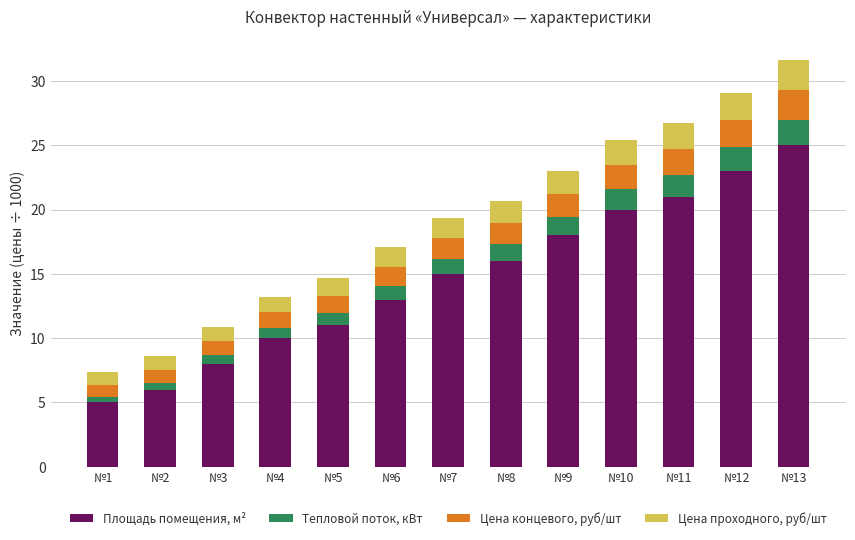

Count the number of data series in this chart.

4